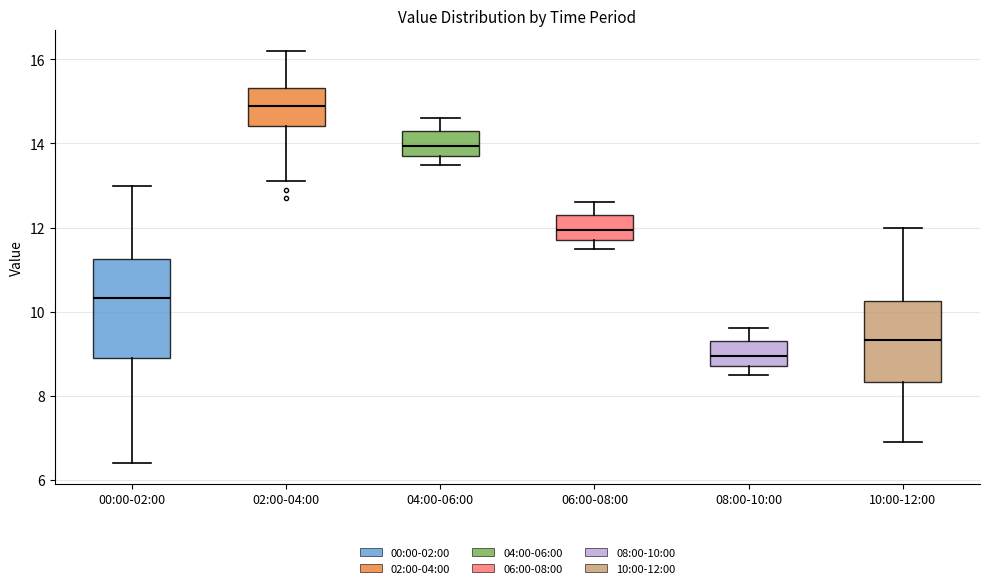

Reading left to right, read every box against the y-axis: the position of its median line, the range the box covers, and the ends of its whiskers. The values are not printed on the chart, so give them approximately, as read against the axis.

00:00-02:00: median 10.4, box 8.8 to 11.2, whiskers 6.4 to 13.0
02:00-04:00: median 15.0, box 14.4 to 15.4, whiskers 13.2 to 16.2
04:00-06:00: median 14.0, box 13.8 to 14.4, whiskers 13.6 to 14.6
06:00-08:00: median 12.0, box 11.8 to 12.4, whiskers 11.6 to 12.6
08:00-10:00: median 9.0, box 8.8 to 9.4, whiskers 8.6 to 9.6
10:00-12:00: median 9.4, box 8.4 to 10.2, whiskers 7.0 to 12.0